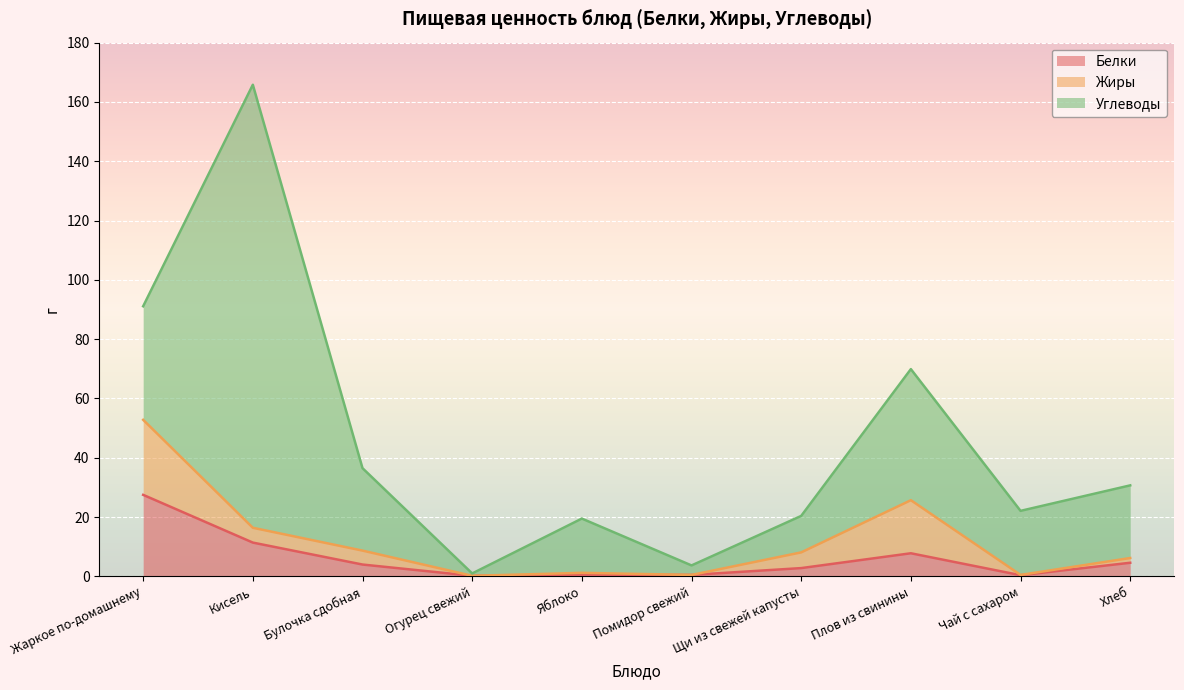

List the labels in order of Жиры value, smallest first.

Огурец свежий, Помидор свежий, Чай с сахаром, Яблоко, Хлеб, Булочка сдобная, Кисель, Щи из свежей капусты, Плов из свинины, Жаркое по-домашнему